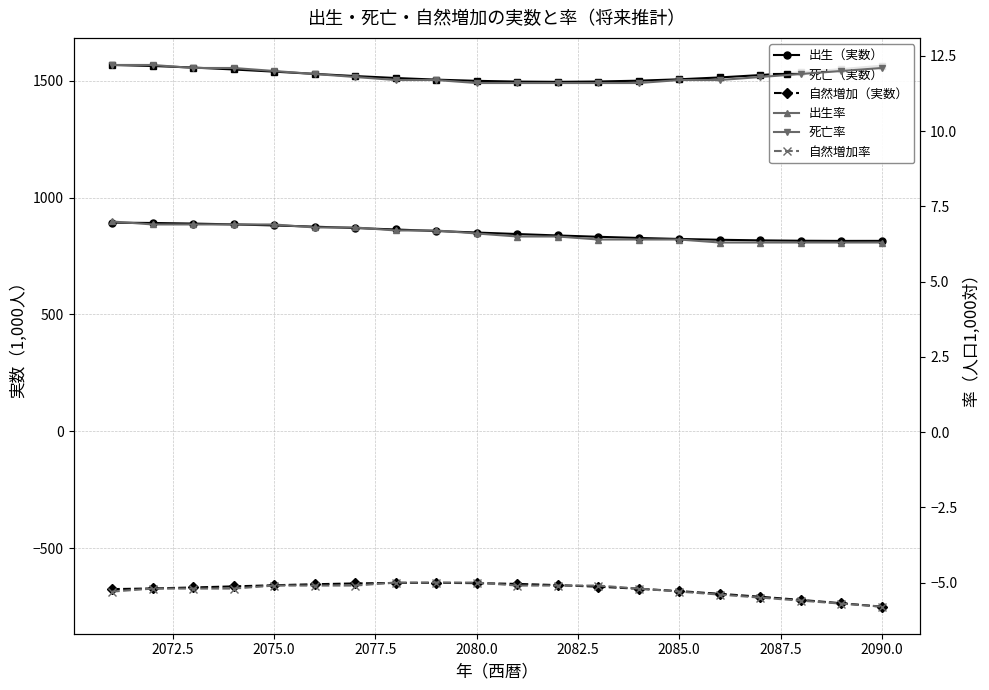

Is this an area chart (filled region under the line)?

No